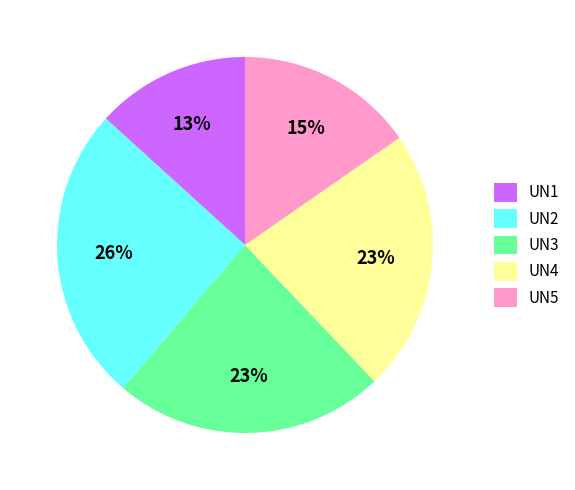

What percentage is the UN4 slice, to the nearest percent?

23%